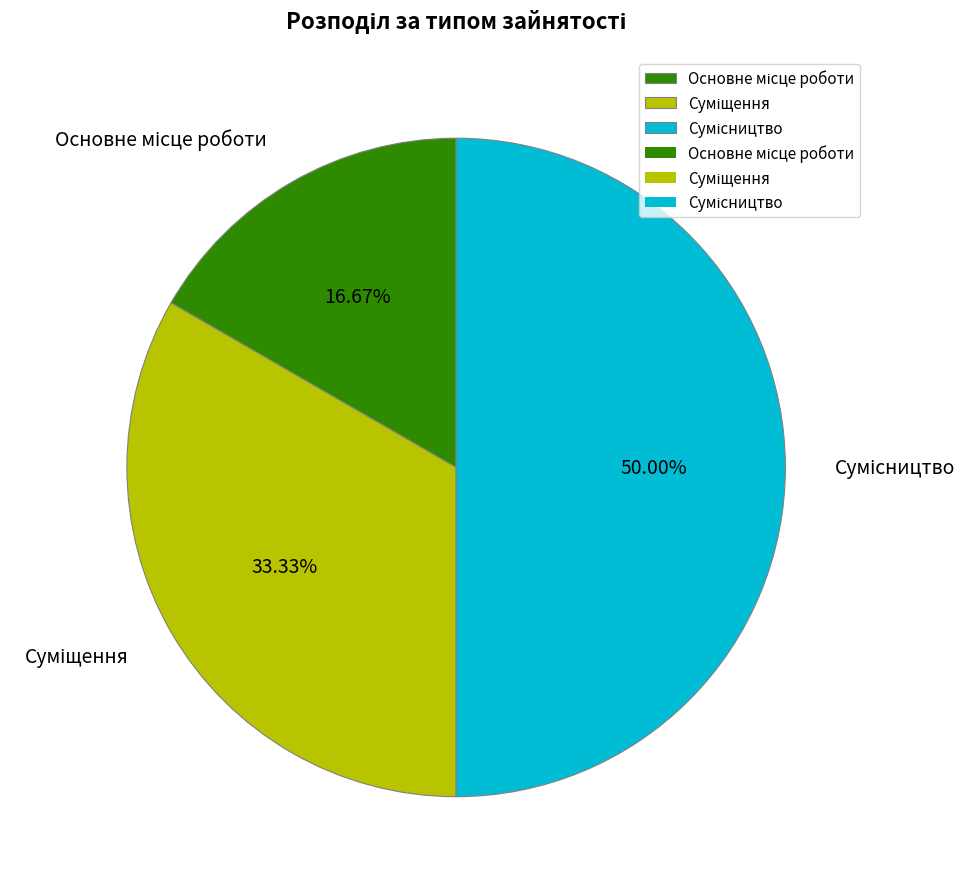

To the nearest percent, what is the difference between the Суміщення and Основне місце роботи slice percentages?

17%